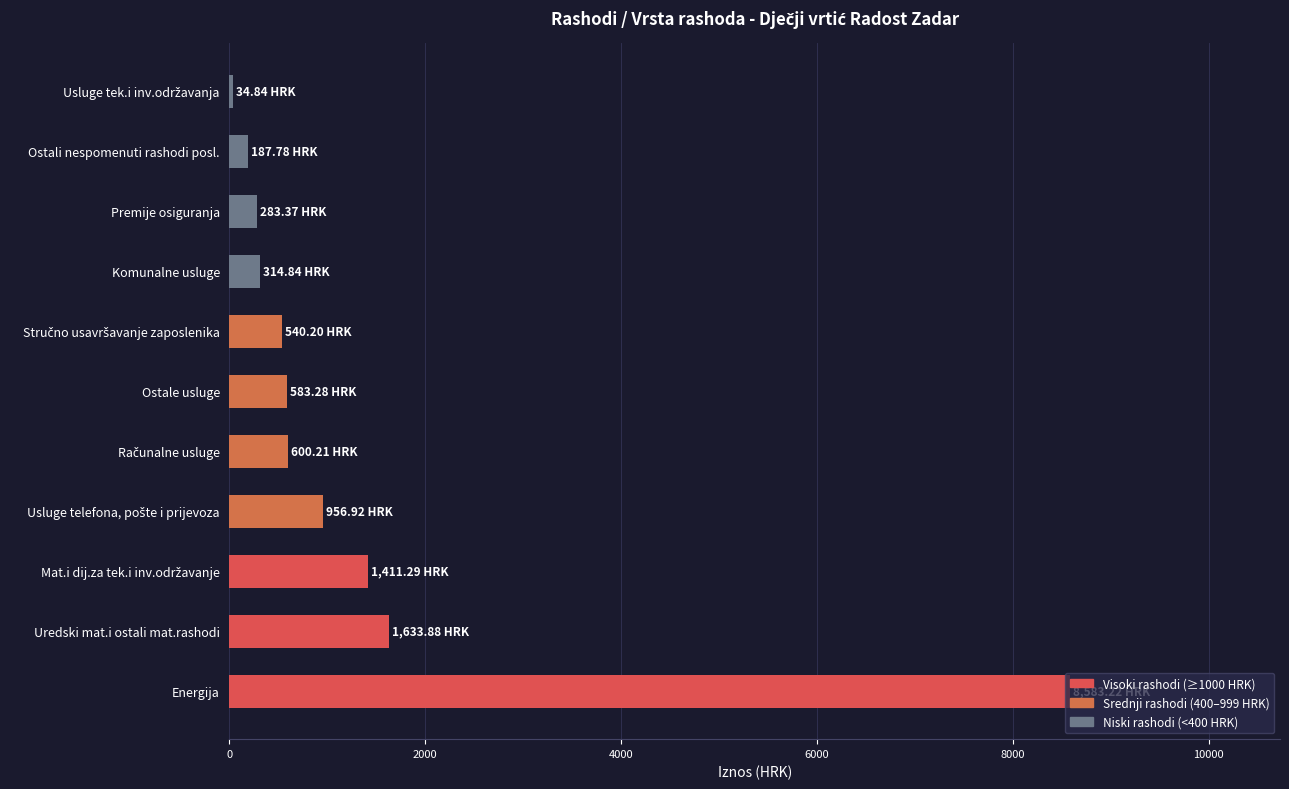

At which label is the value closest to 4309?

Uredski mat.i ostali mat.rashodi